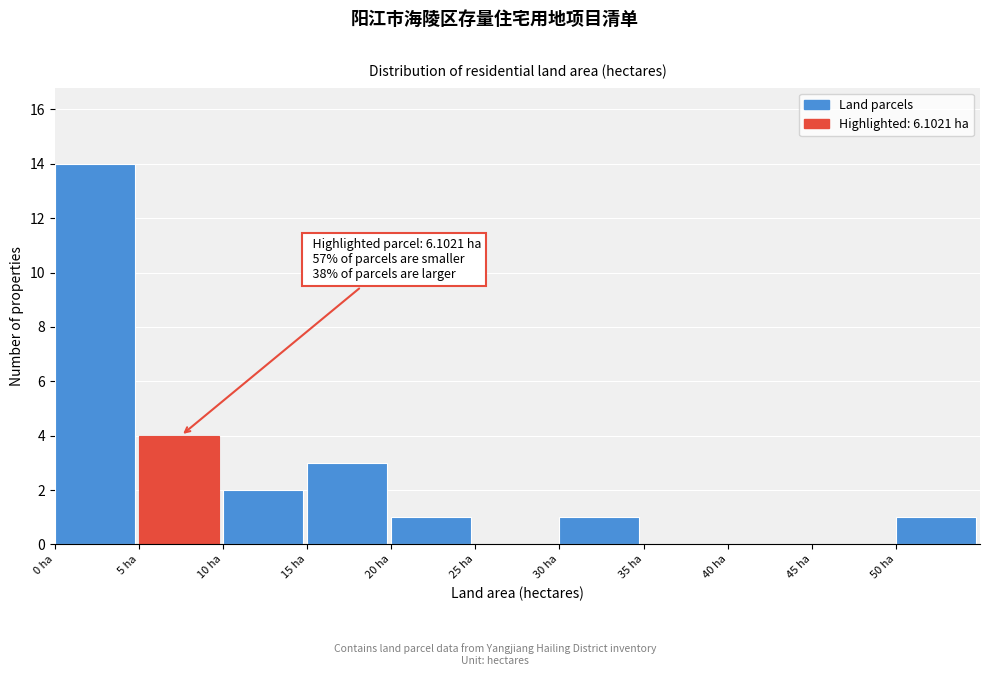

Over which range of the x-axis is the bar tallest?

0 to 5